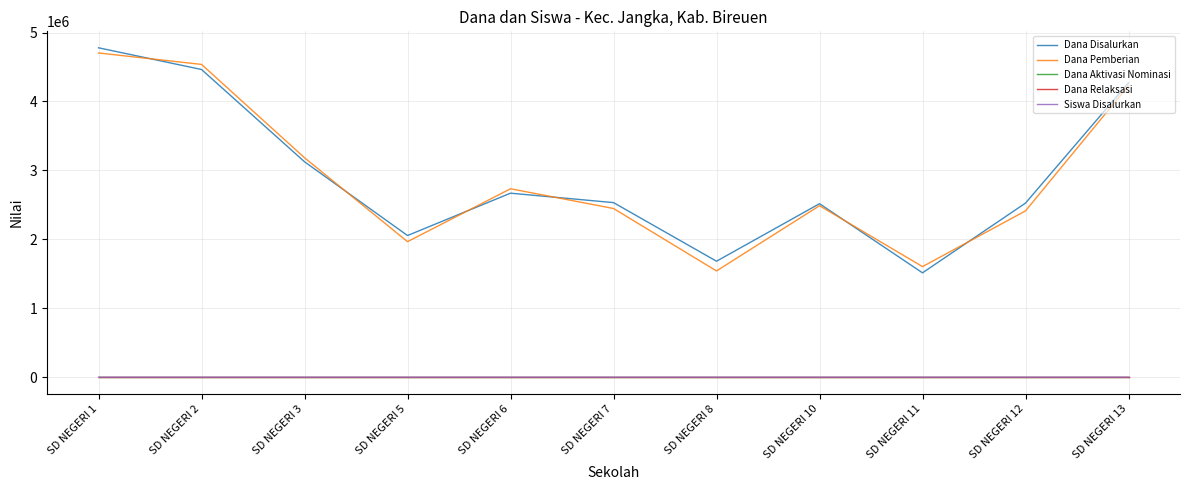

Reading left to right, transcribe all the data shown in this chart.

Dana Disalurkan: SD NEGERI 1=4778946.8	SD NEGERI 2=4464130.4	SD NEGERI 3=3125227.7	SD NEGERI 5=2054996.0	SD NEGERI 6=2669475.5	SD NEGERI 7=2532641.2	SD NEGERI 8=1682324.0	SD NEGERI 10=2516930.9	SD NEGERI 11=1513808.5	SD NEGERI 12=2525636.3	SD NEGERI 13=4270213.3
Dana Pemberian: SD NEGERI 1=4704024.1	SD NEGERI 2=4537948.8	SD NEGERI 3=3183449.4	SD NEGERI 5=1966010.4	SD NEGERI 6=2733653.7	SD NEGERI 7=2447001.3	SD NEGERI 8=1541179.4	SD NEGERI 10=2487578.2	SD NEGERI 11=1603895.9	SD NEGERI 12=2412480.6	SD NEGERI 13=4229790.7
Dana Aktivasi Nominasi: SD NEGERI 1=-0.3	SD NEGERI 2=-0.1	SD NEGERI 3=-0.2	SD NEGERI 5=0.2	SD NEGERI 6=-0.0	SD NEGERI 7=-0.2	SD NEGERI 8=-0.5	SD NEGERI 10=-0.5	SD NEGERI 11=0.3	SD NEGERI 12=0.2	SD NEGERI 13=-0.1
Dana Relaksasi: SD NEGERI 1=-0.4	SD NEGERI 2=-0.7	SD NEGERI 3=0.2	SD NEGERI 5=0.1	SD NEGERI 6=0.1	SD NEGERI 7=-0.9	SD NEGERI 8=-0.0	SD NEGERI 10=-0.3	SD NEGERI 11=-0.3	SD NEGERI 12=0.0	SD NEGERI 13=0.1
Siswa Disalurkan: SD NEGERI 1=21.3	SD NEGERI 2=20.2	SD NEGERI 3=14.3	SD NEGERI 5=9.1	SD NEGERI 6=12.0	SD NEGERI 7=11.1	SD NEGERI 8=6.8	SD NEGERI 10=10.7	SD NEGERI 11=7.0	SD NEGERI 12=10.9	SD NEGERI 13=19.4